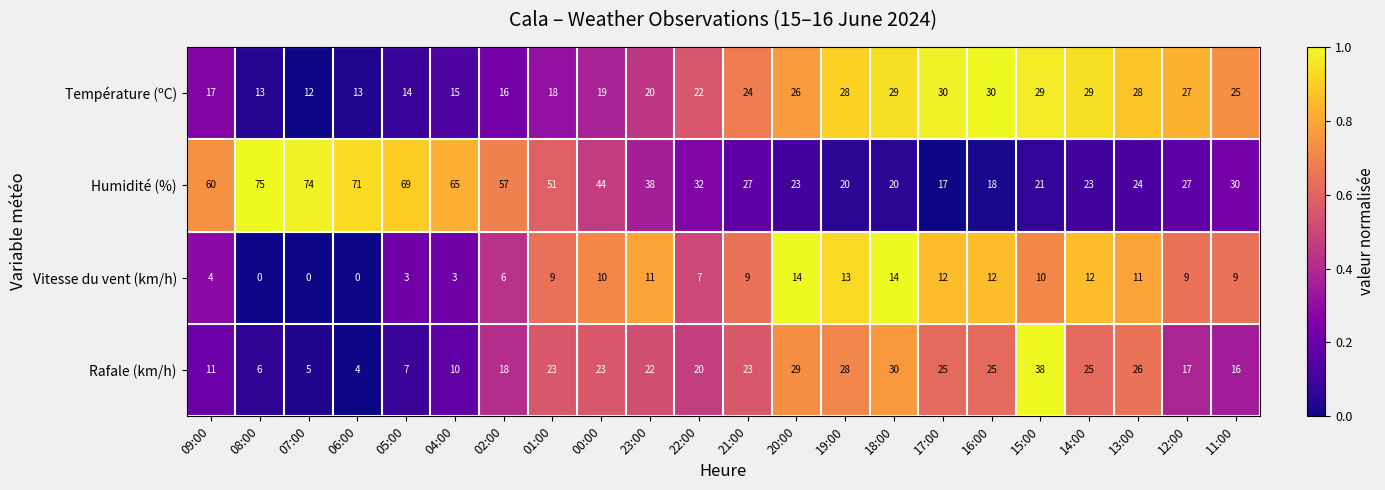

What is the difference between the Rafale (km/h) values at 04:00 and 12:00?

7